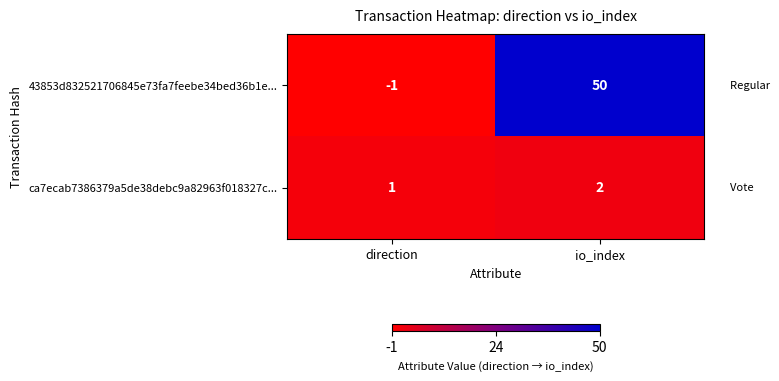

At which label is 43853d832521706845e73fa7feebe34bed36b1e... closest to 24?

direction